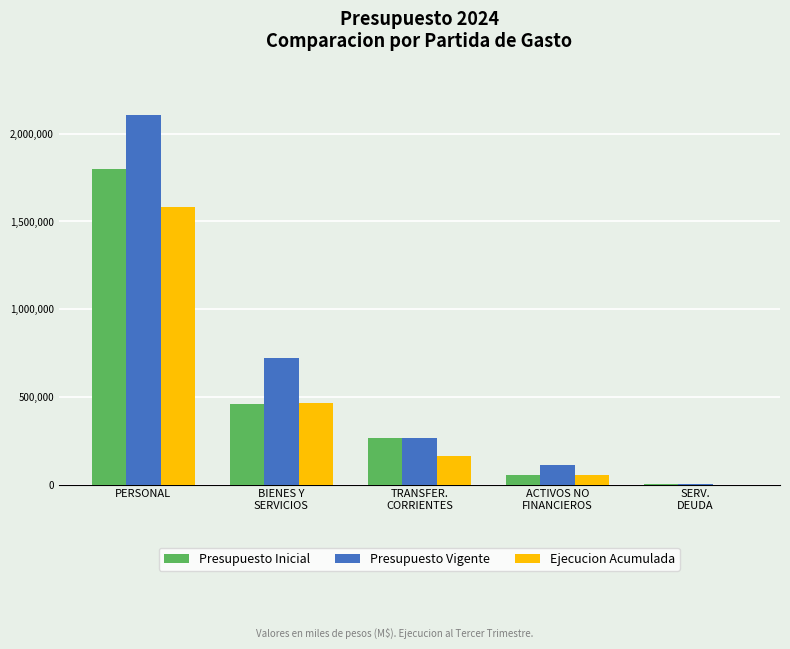

Which series changed the most between PERSONAL and TRANSFER.
CORRIENTES?

Presupuesto Vigente